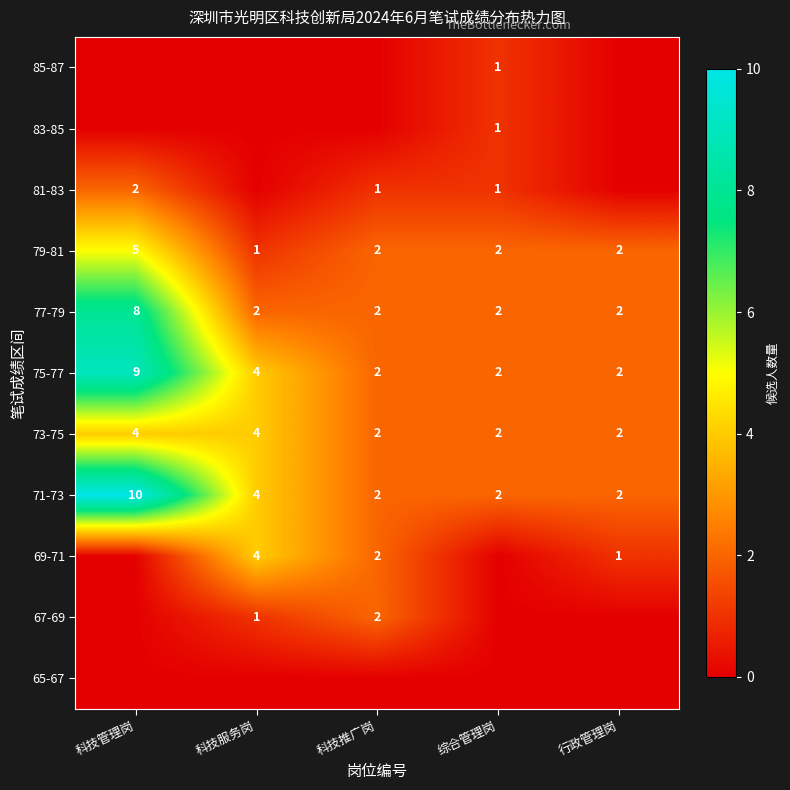

What is the difference between the maximum and minimum values in the 79-81 series?

4